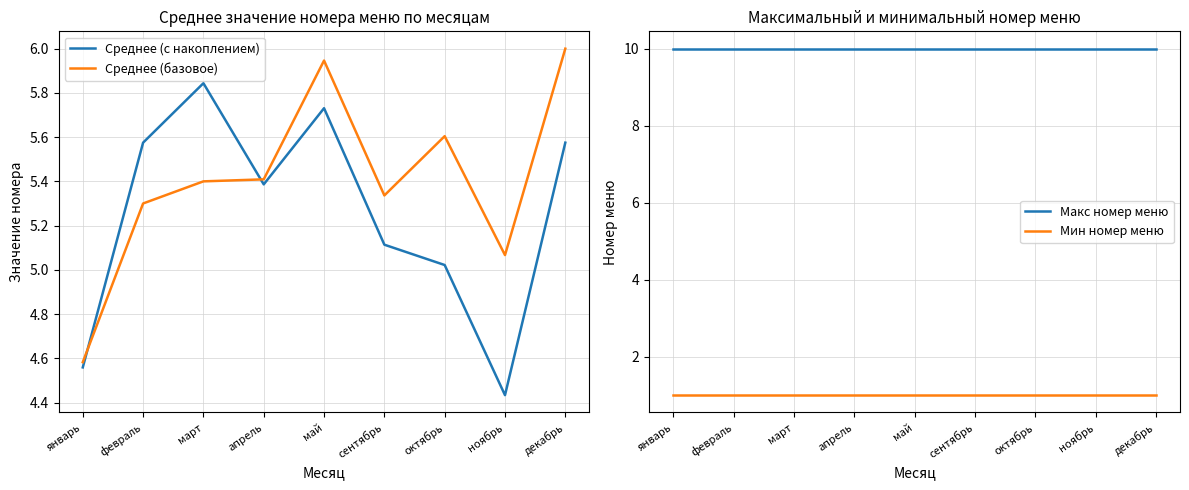

What is the label of the 1st point from the left?

январь